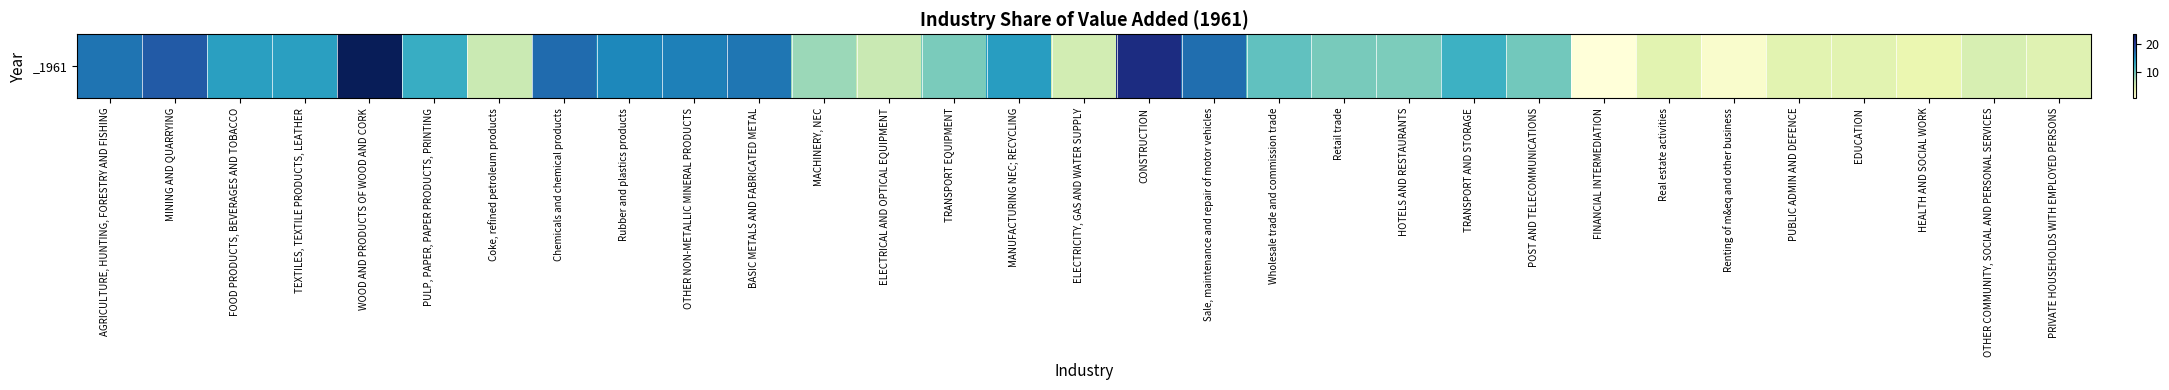

Reading right to left, what are all the values shown in this chart?

4.6	5.2	3.7	4.4	4.4	1.7	4.4	0.7	9.8	12.4	9.4	9.5	10.6	16.8	21.4	5.6	14.0	9.5	6.3	8.1	16.3	15.8	15.4	17.0	6.2	12.7	23.4	13.8	13.8	17.9	16.4